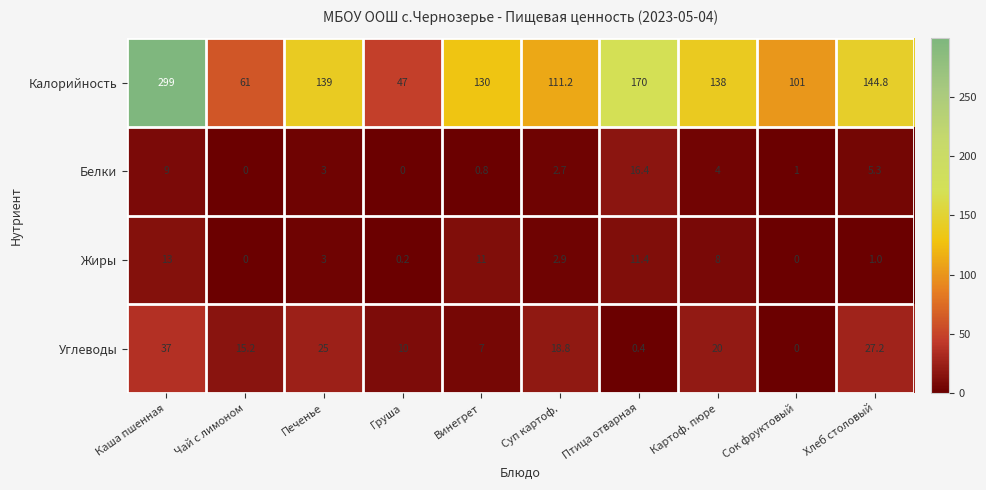

Which category has the highest value across all series?

Каша пшенная